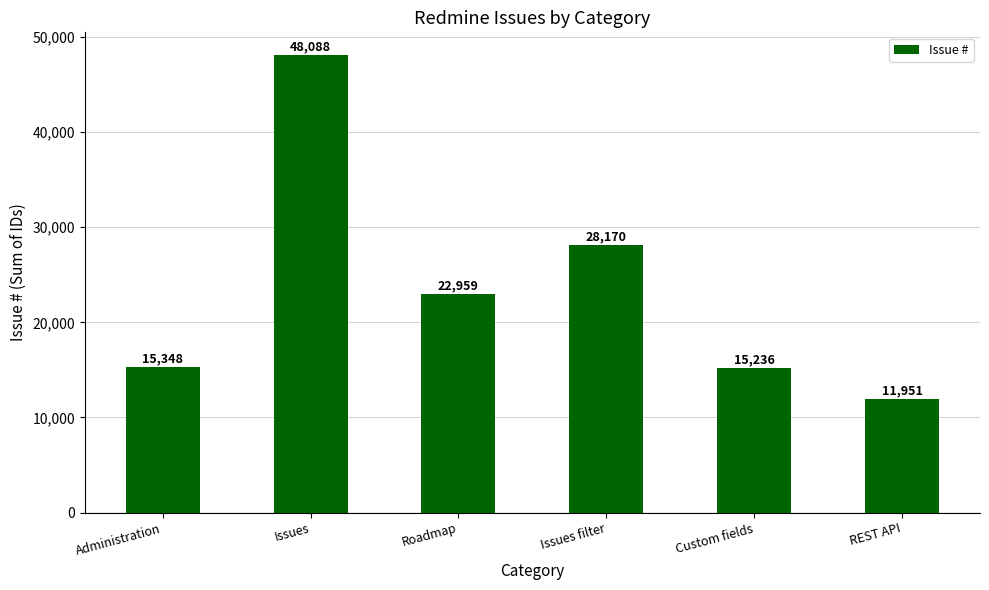

The chart shows a value of 8490 at Custom fields. True or false?

False